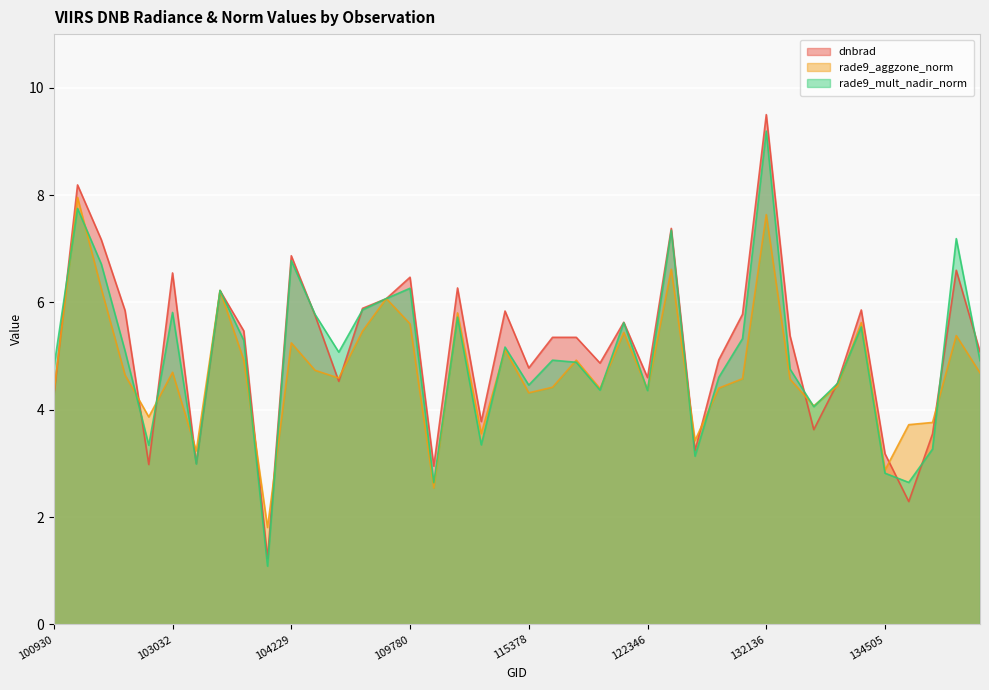

How many values in the dnbrad series are below 5?

17